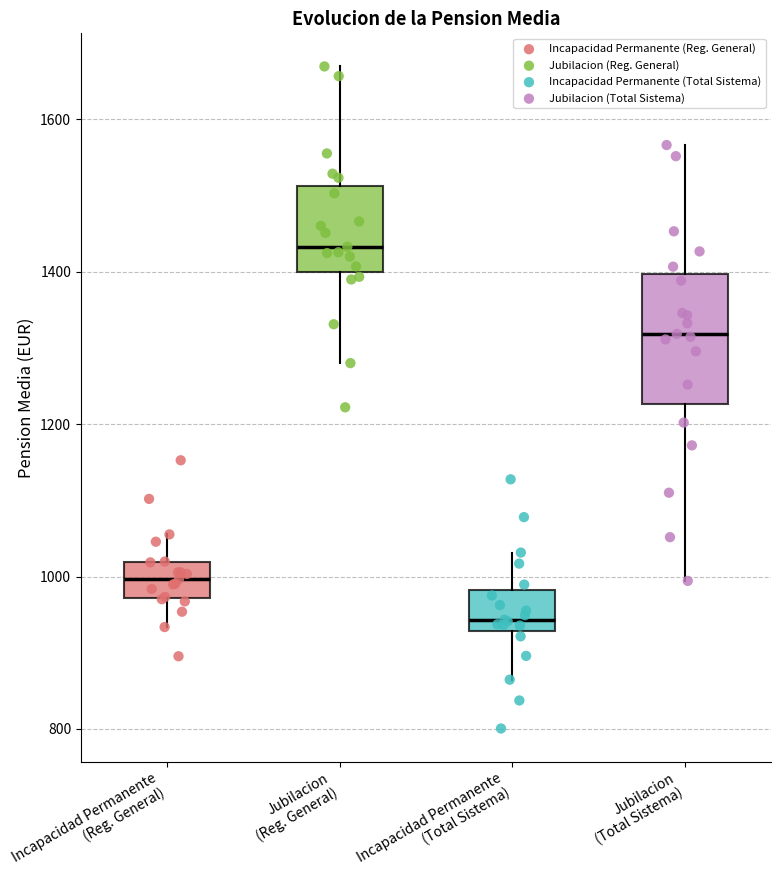

Where is the upper edge of the box for Incapacidad Permanente (Reg. General) on the y-axis? The values are not printed on the chart, so give them approximately, as read against the axis.

1020